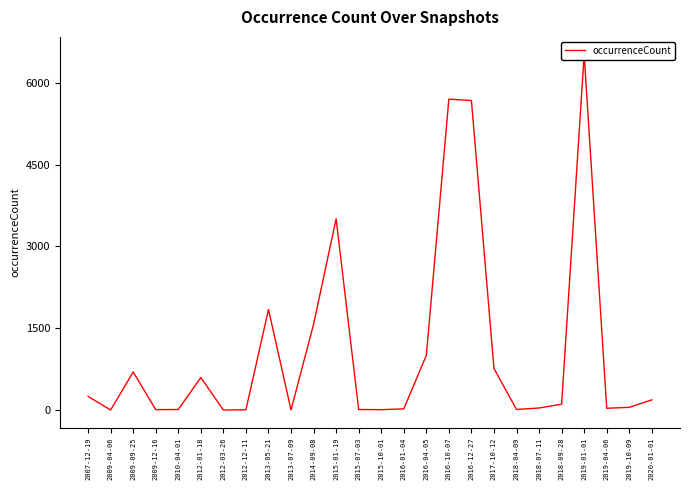

What is the approximate value at 2007-12-19?

250